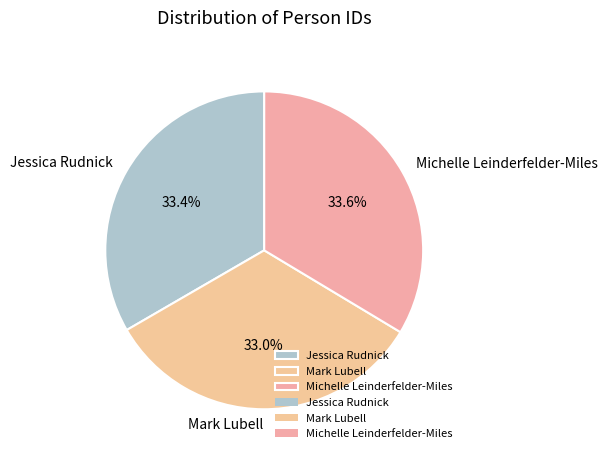

To the nearest percent, what is the average slice percentage?

33%